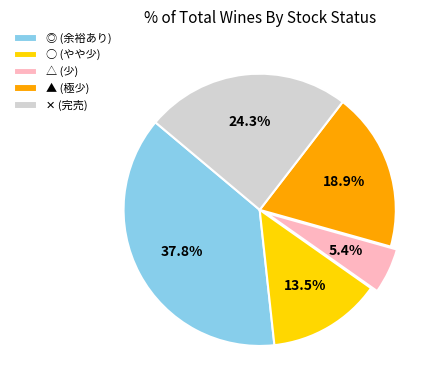

Which slice is the largest?

◎